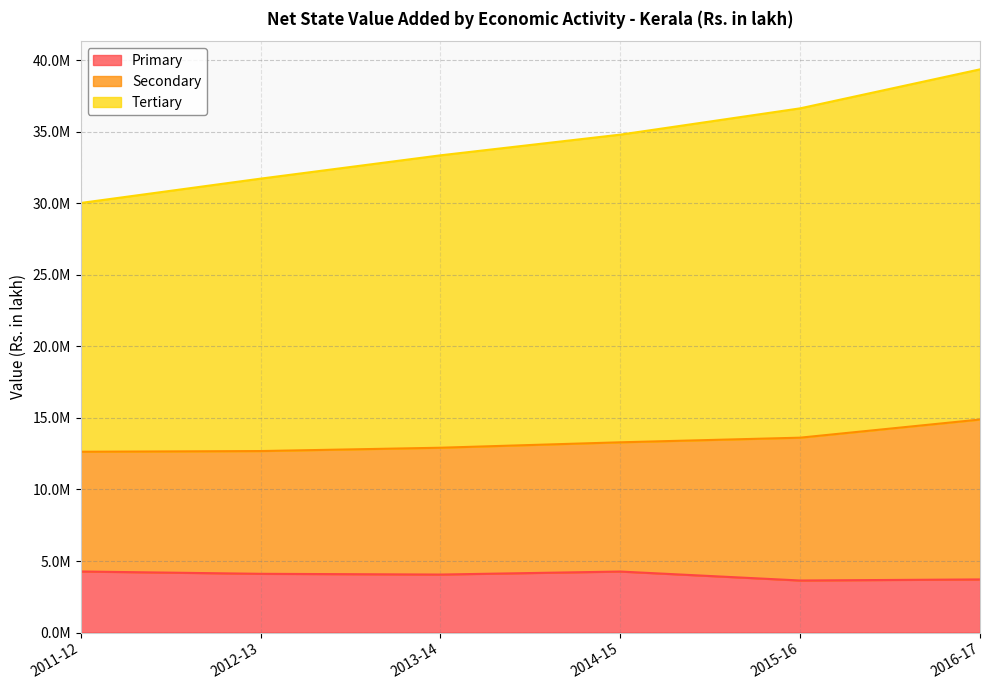

What is the label of the 6th point from the right?

2011-12